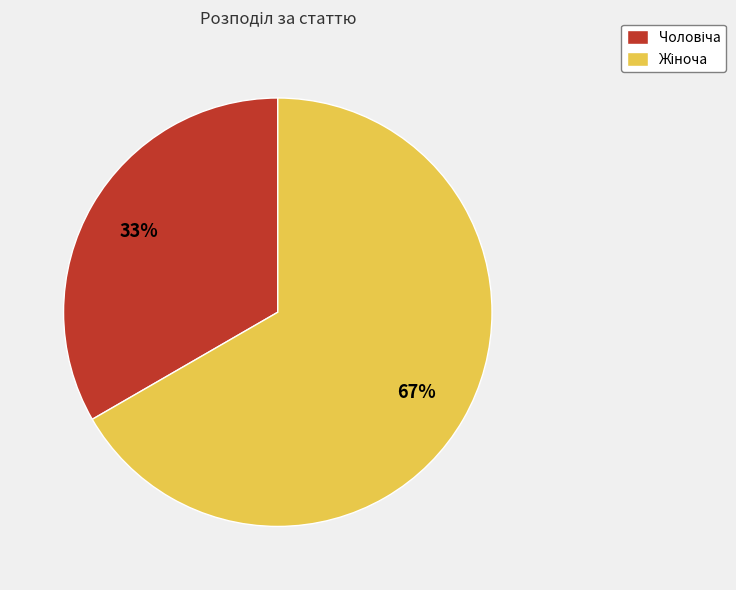

Is there any slice that represents more than half of the pie?

Yes